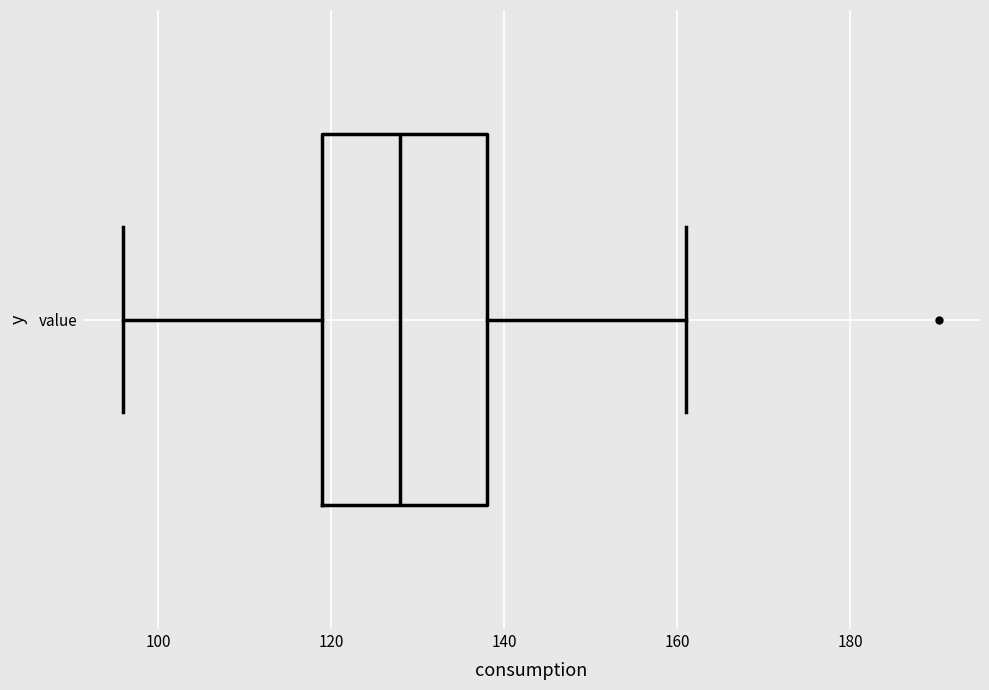

Where does the median line of the box for value sit on the x-axis? The values are not printed on the chart, so give them approximately, as read against the axis.

128